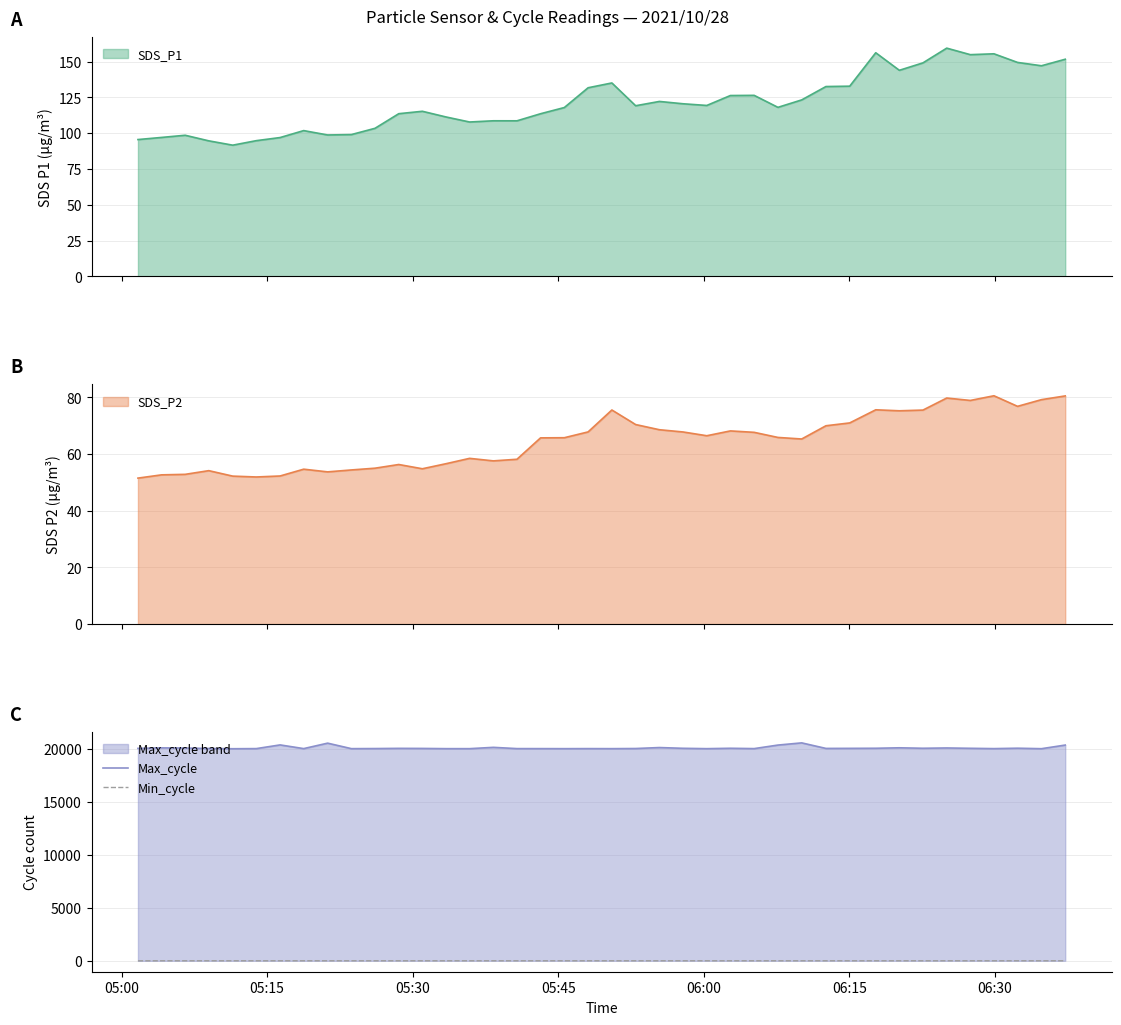

What is the sum of all Max_cycle values?

804084